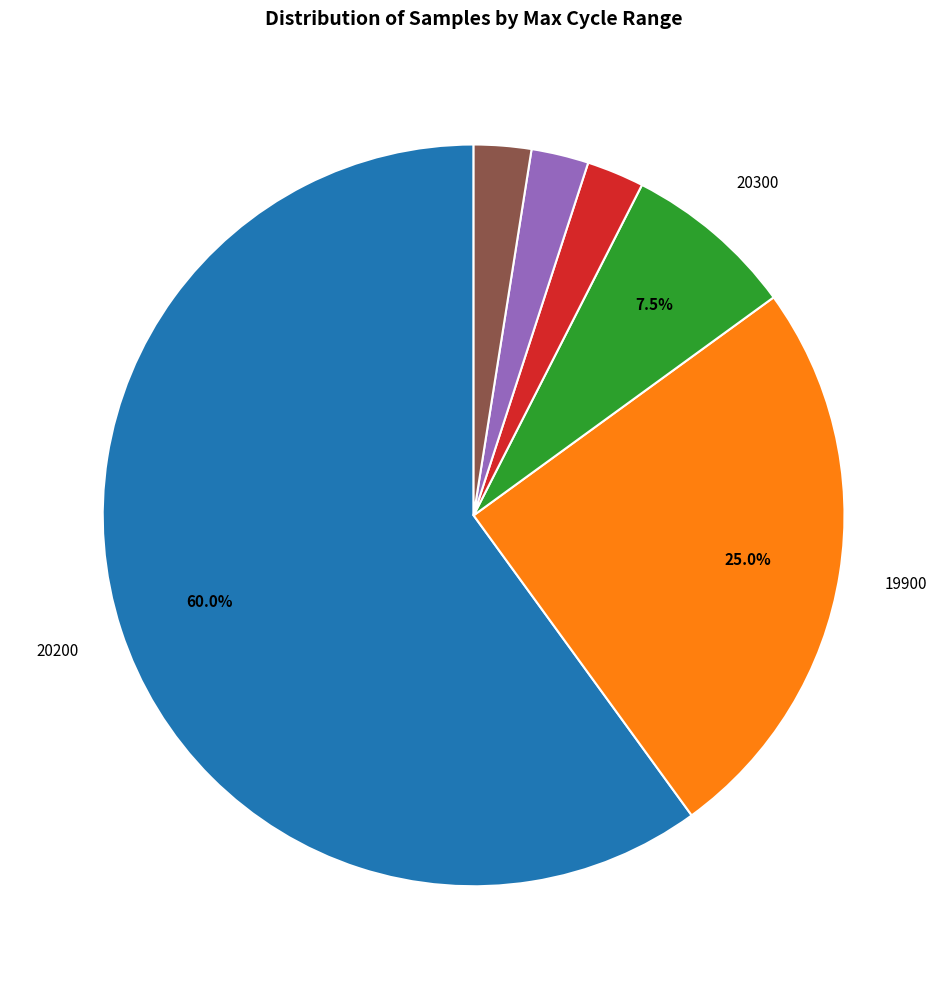

To the nearest percent, what is the average slice percentage?

17%